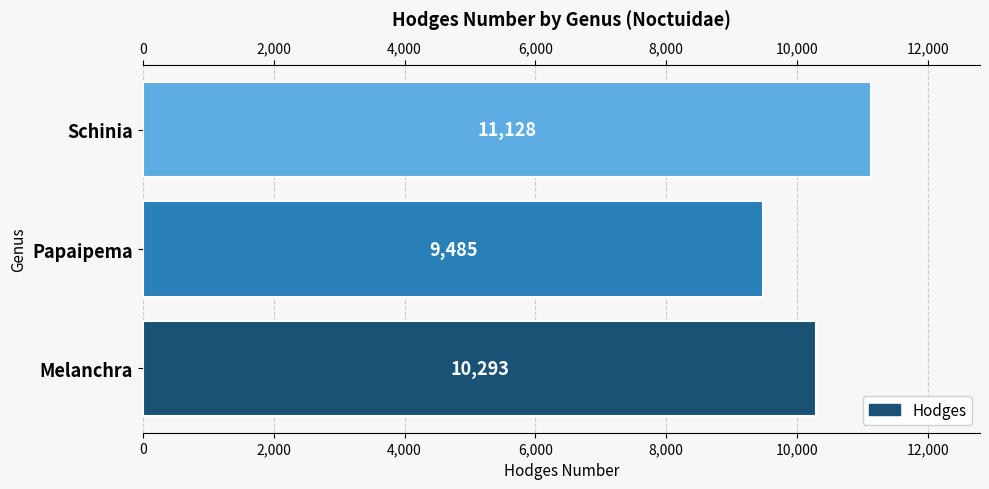

What is the smallest value displayed?

9485